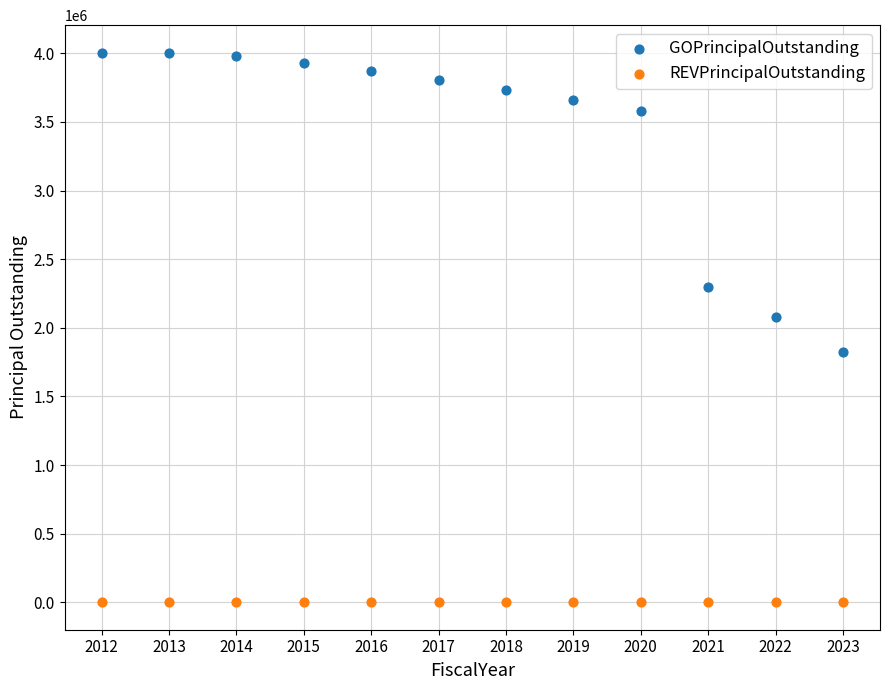

In the GOPrincipalOutstanding series, what Y value is closest to 2912500?

2295000